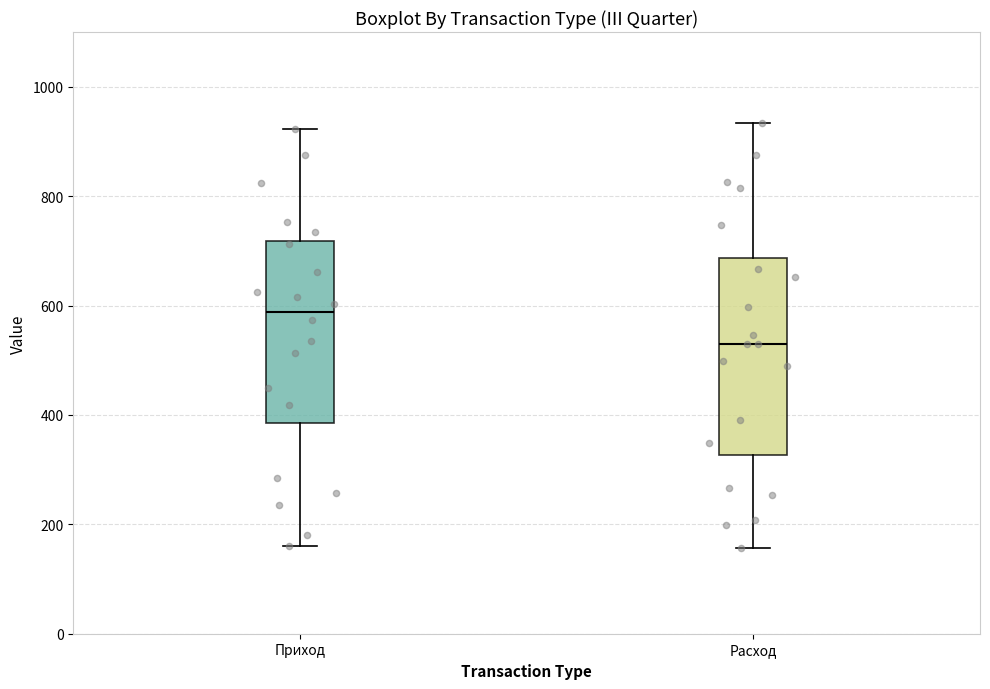

Reading left to right, read every box against the y-axis: the position of its median line, the range the box covers, and the ends of its whiskers. The values are not printed on the chart, so give them approximately, as read against the axis.

Приход: median 580, box 380 to 720, whiskers 160 to 920
Расход: median 540, box 320 to 680, whiskers 160 to 940